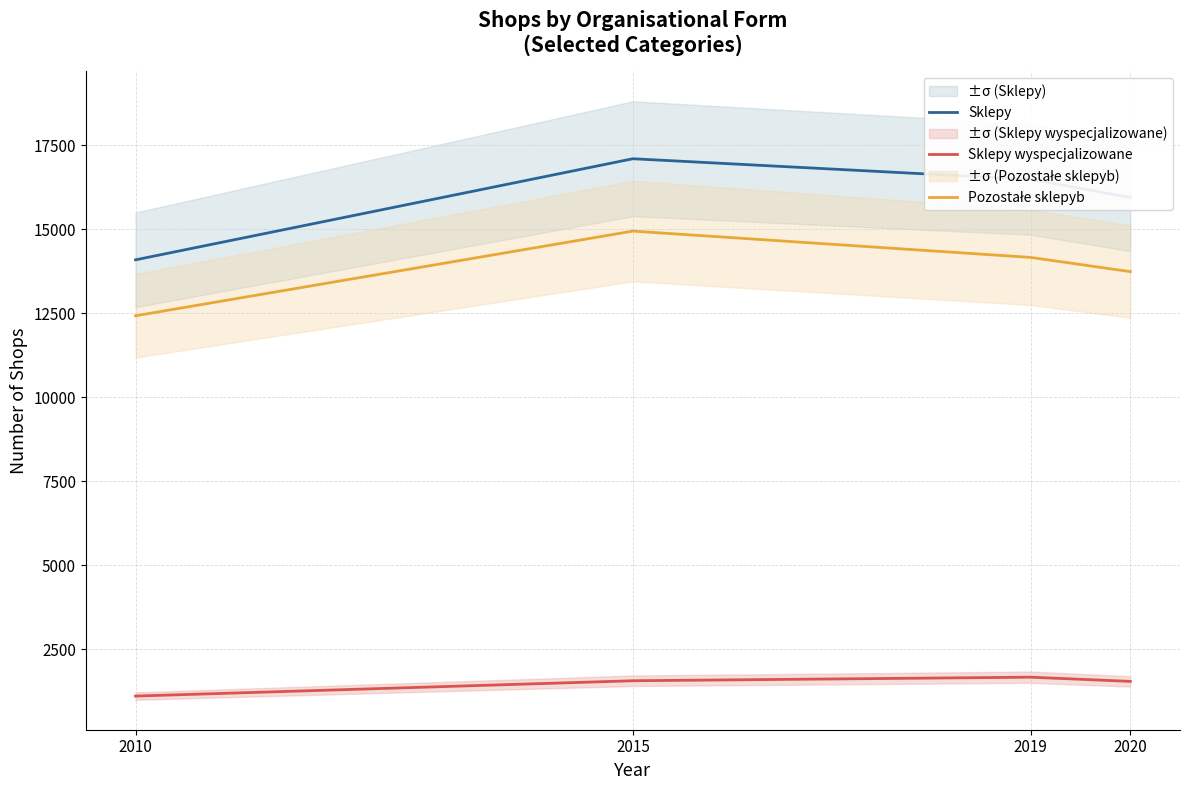

Rank the series by their maximum value, from highest to lowest.

Sklepy, Pozostałe sklepyb, Sklepy wyspecjalizowane